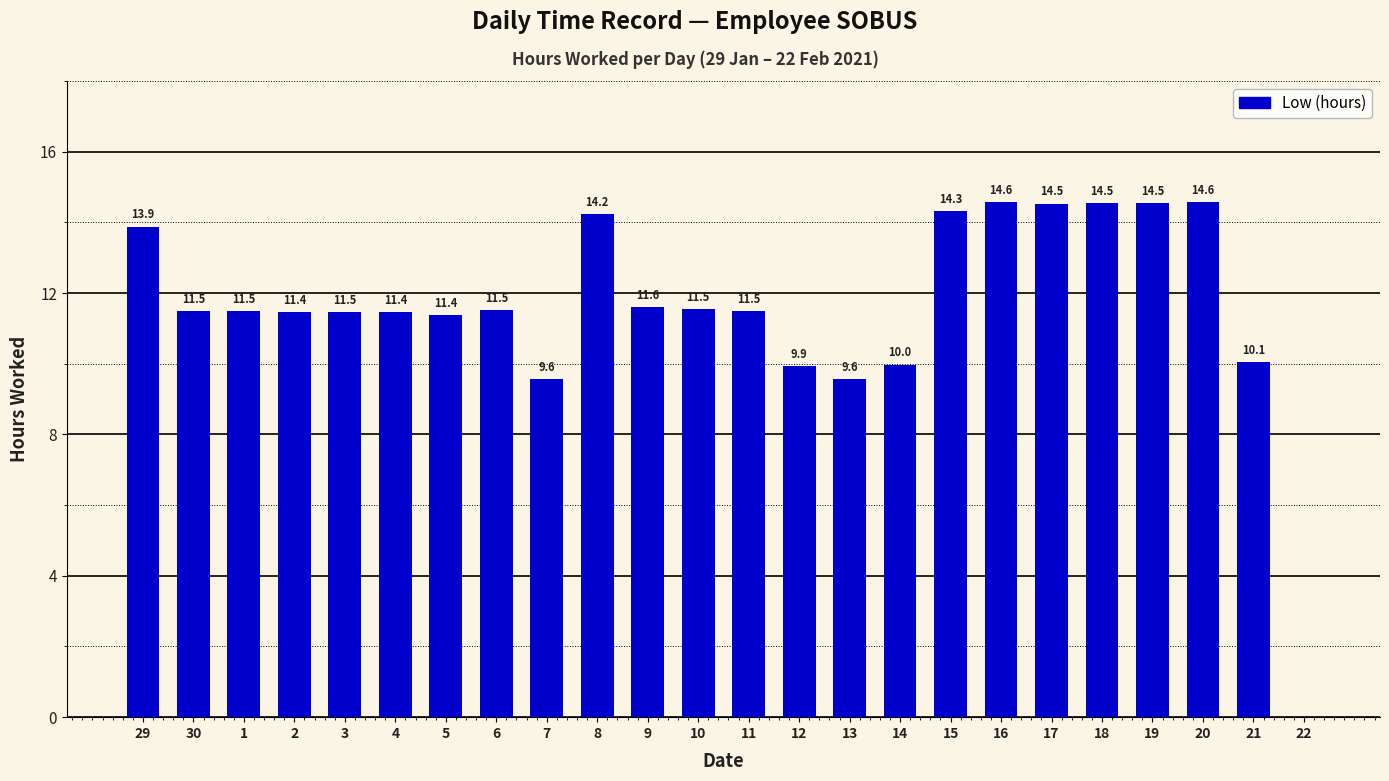

What is the sum of all values?

279.1